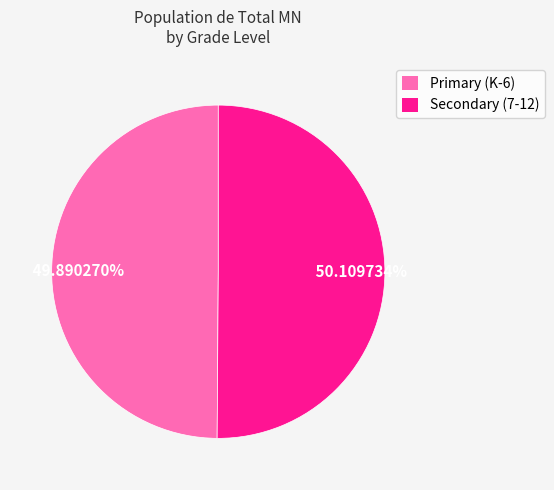

Is there a majority slice in this chart?

Yes